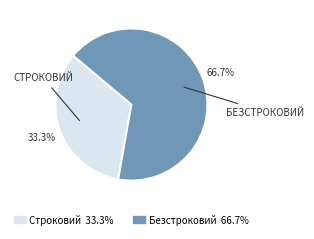

Count the number of slices in the pie.

2